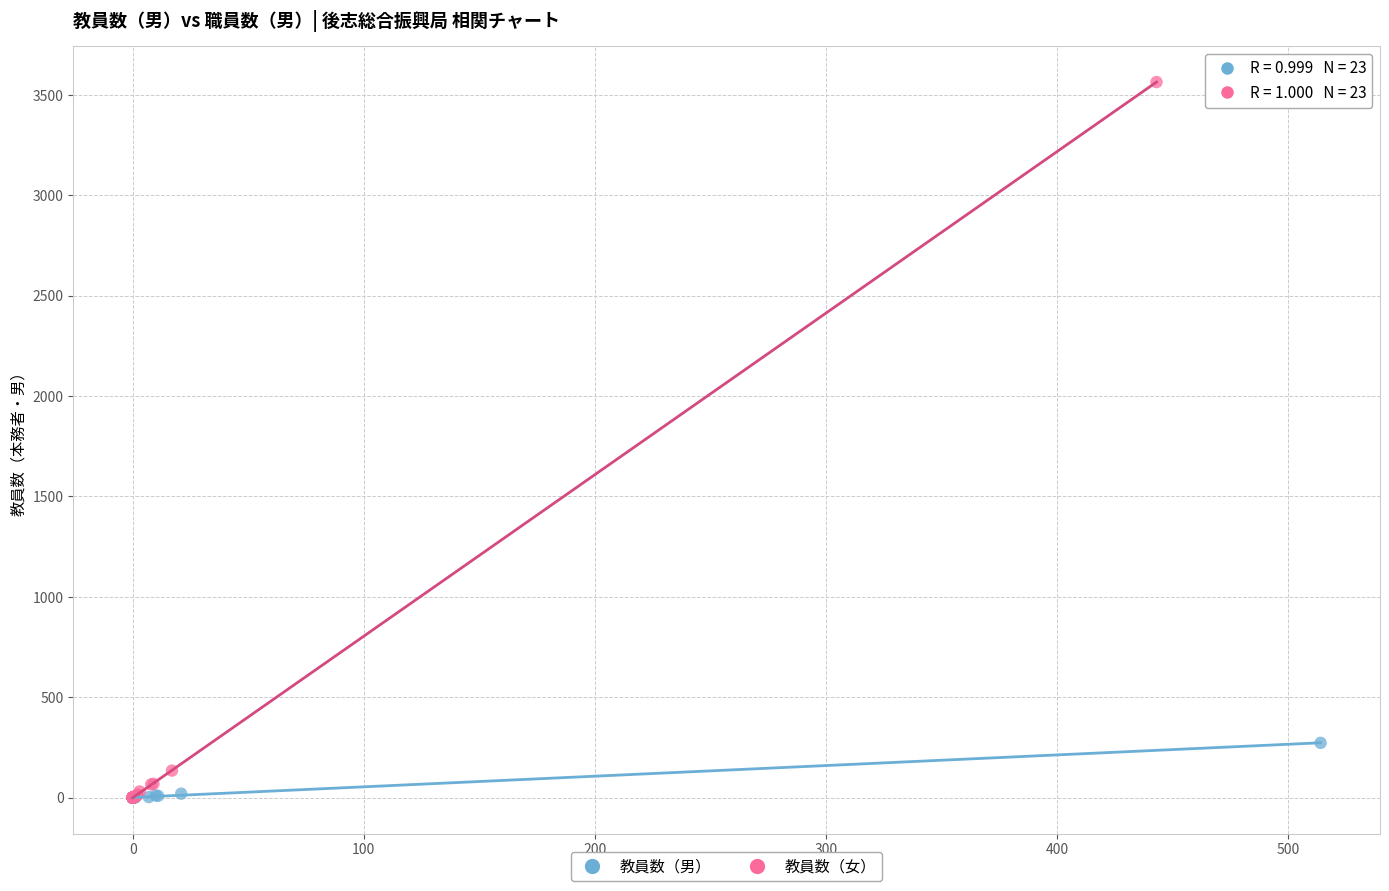

Which series has the widest spread of Y values?

教員数（女）